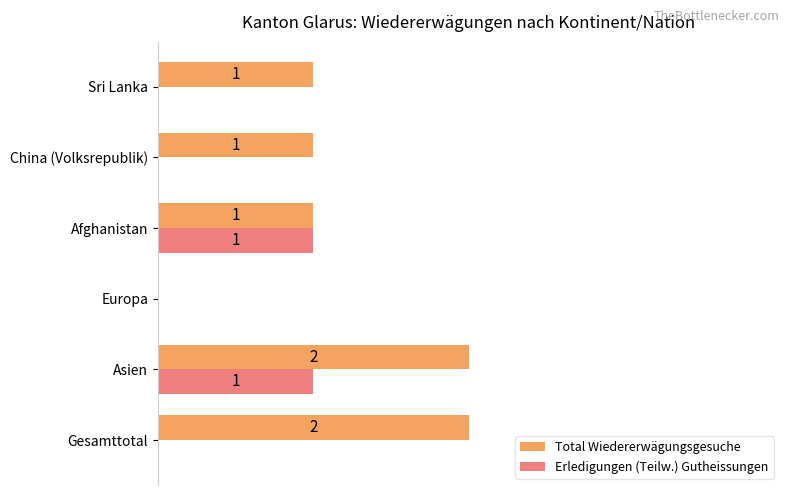

At which category is the sum across all series the highest?

Asien